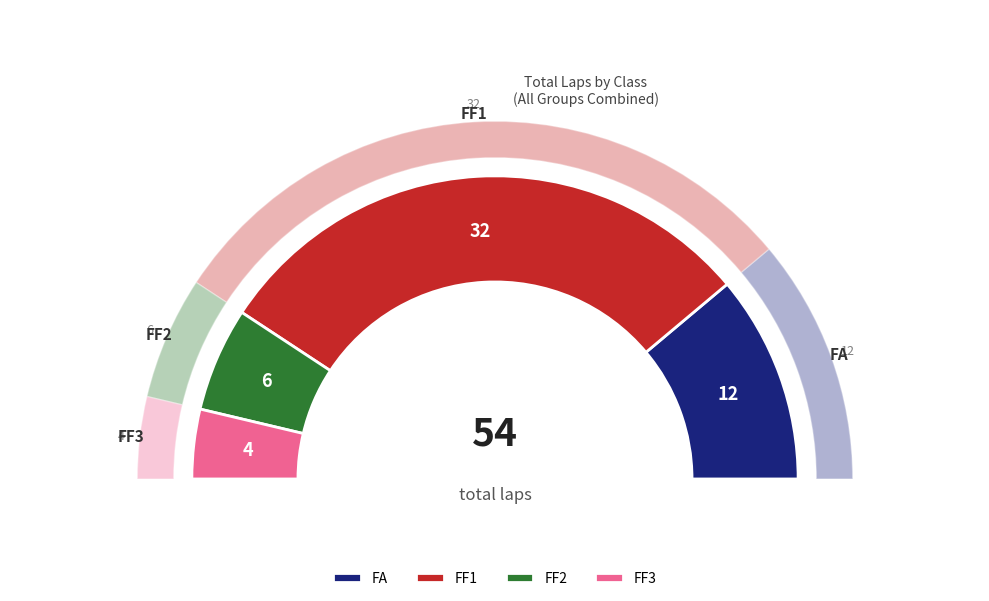

To the nearest percent, what portion does FA represent?

22%